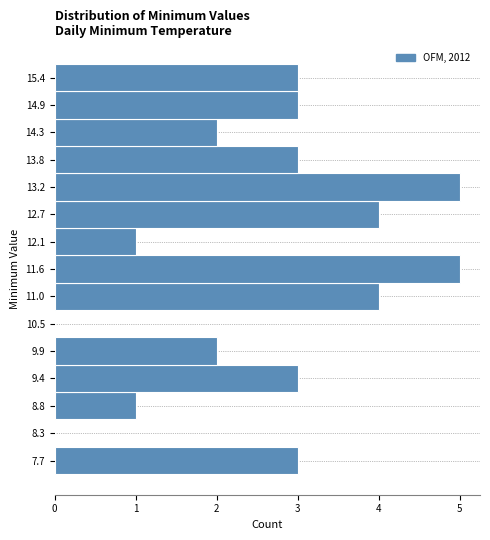

Reading bottom to top, transcribe this chart: for each bar, give the range it covers on the y-axis and its length. Neither the bar edges nor the lengths are printed on the chart, so give them approximately, as read against the axes.

7.4 to 8.0: 3
8.0 to 8.5: 0
8.5 to 9.1: 1
9.1 to 9.6: 3
9.6 to 10.2: 2
10.2 to 10.7: 0
10.7 to 11.3: 4
11.3 to 11.8: 5
11.8 to 12.4: 1
12.4 to 12.9: 4
12.9 to 13.5: 5
13.5 to 14.0: 3
14.0 to 14.6: 2
14.6 to 15.1: 3
15.1 to 15.7: 3